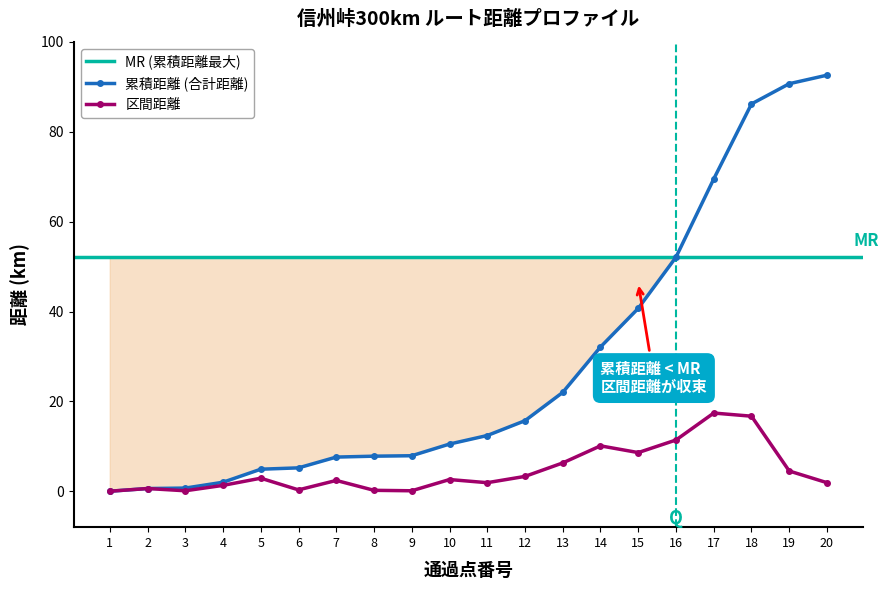

True or false: 区間距離 and 累積距離(合計距離) intersect in this chart.

False